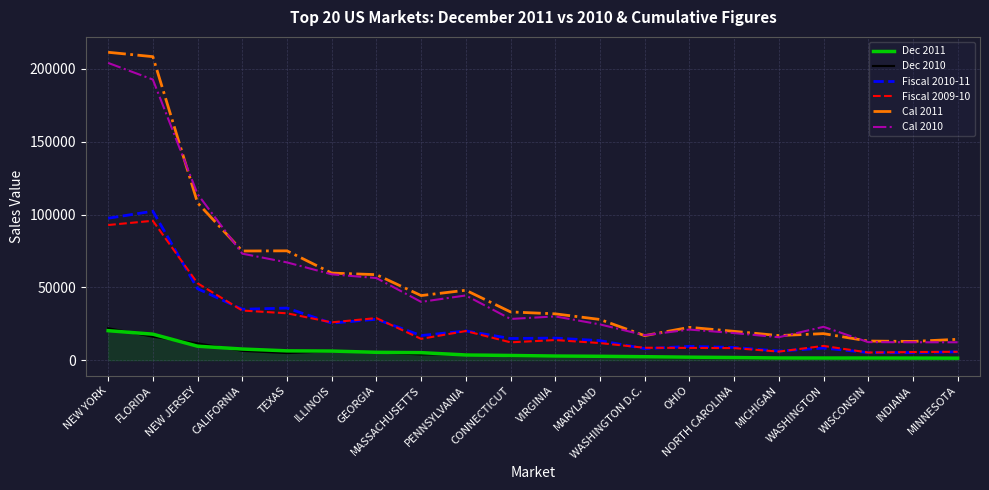

Which series has the largest total across all categories?

Cal 2011